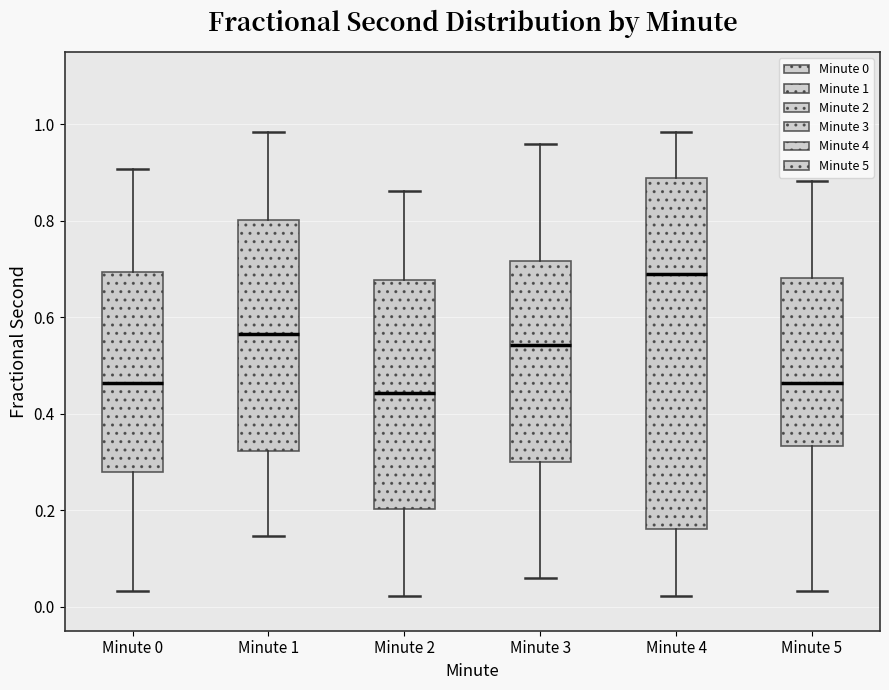

Where does the upper whisker of the box for Minute 5 end on the y-axis? The values are not printed on the chart, so give them approximately, as read against the axis.

0.88